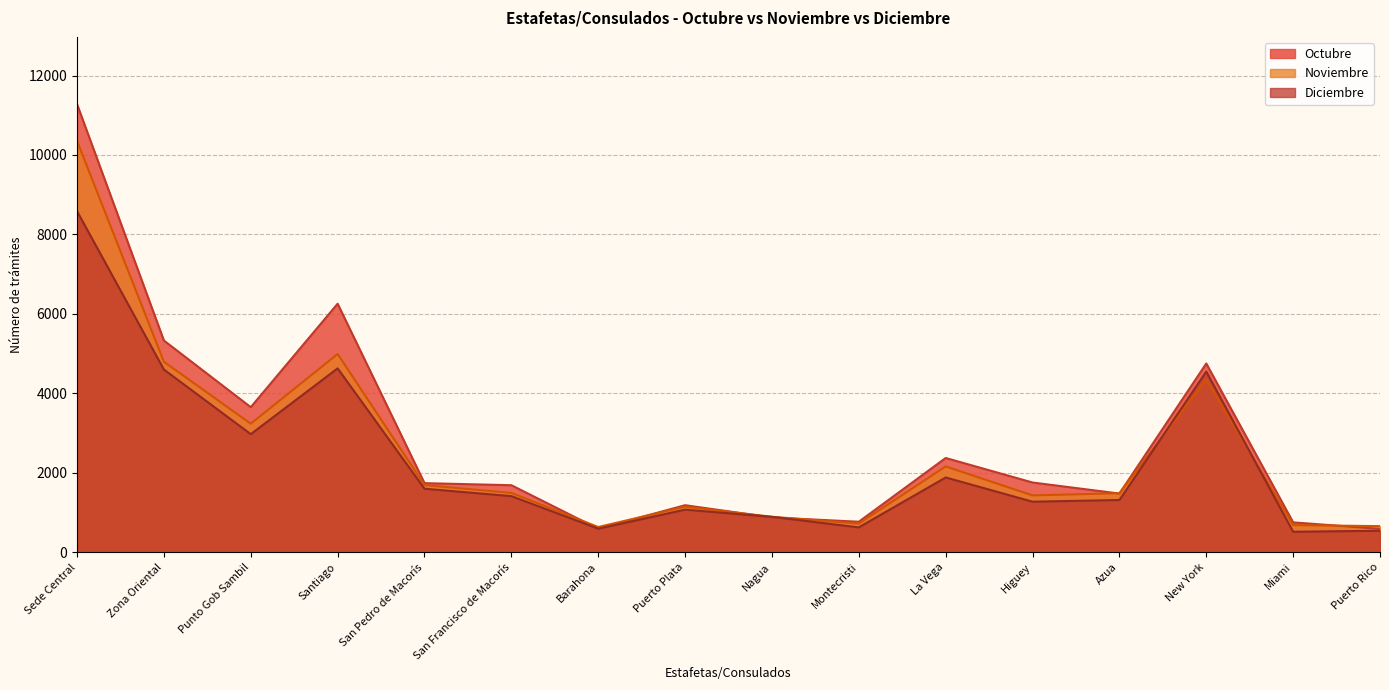

Which category has the lowest value across all series?

Miami